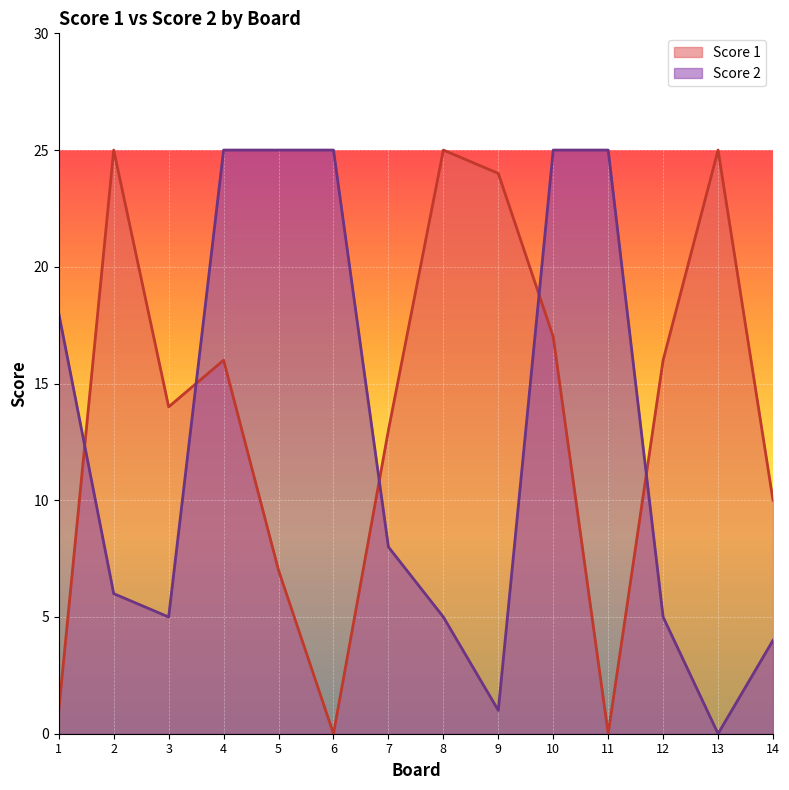

What is the maximum value shown in the chart?

25